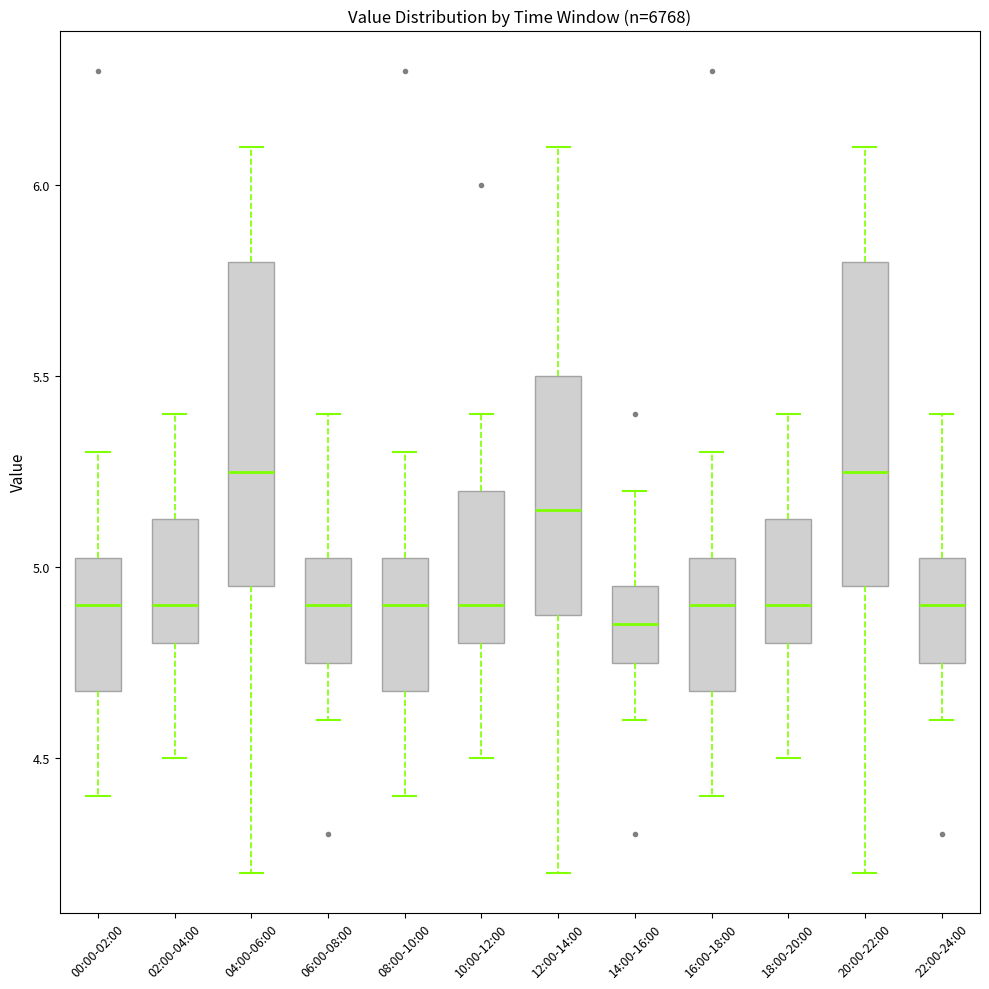

Which box's median line is the lowest?

14:00-16:00